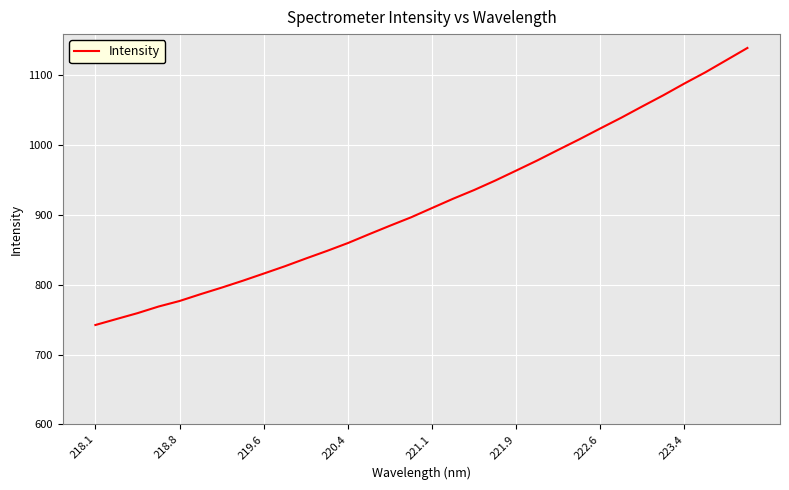

What is the difference between the maximum and minimum values?

396.3